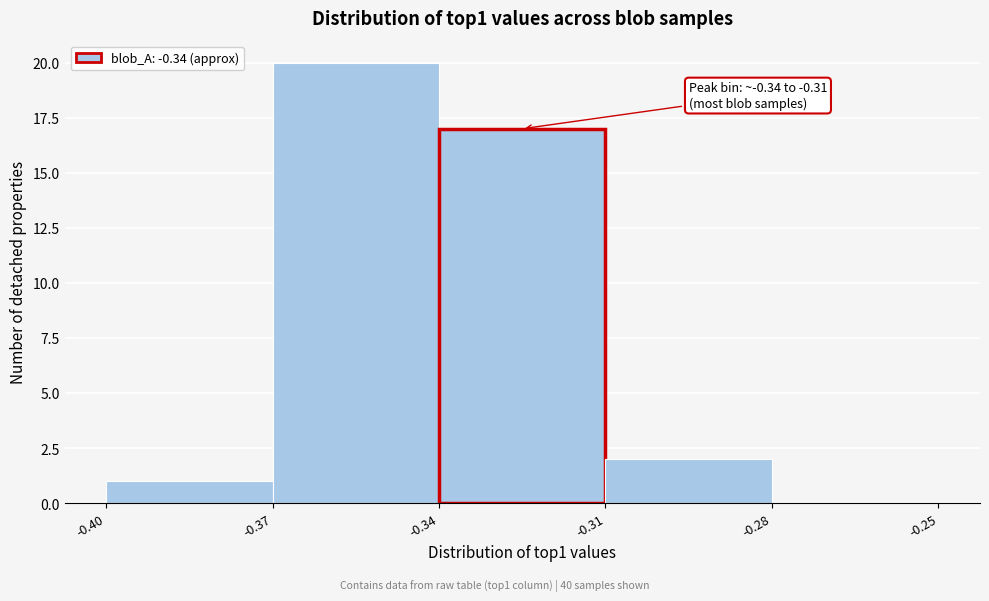

Which range on the x-axis has the tallest bar?

-0.37 to -0.34